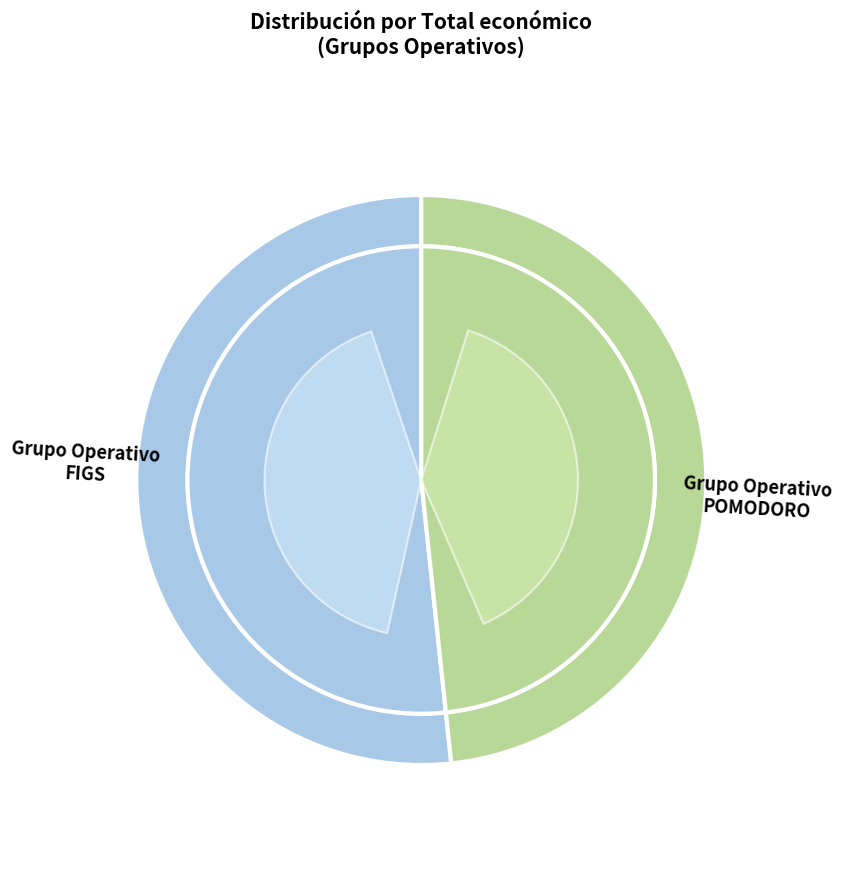

To the nearest percent, what is the difference between the largest and smallest slice percentages?

3%